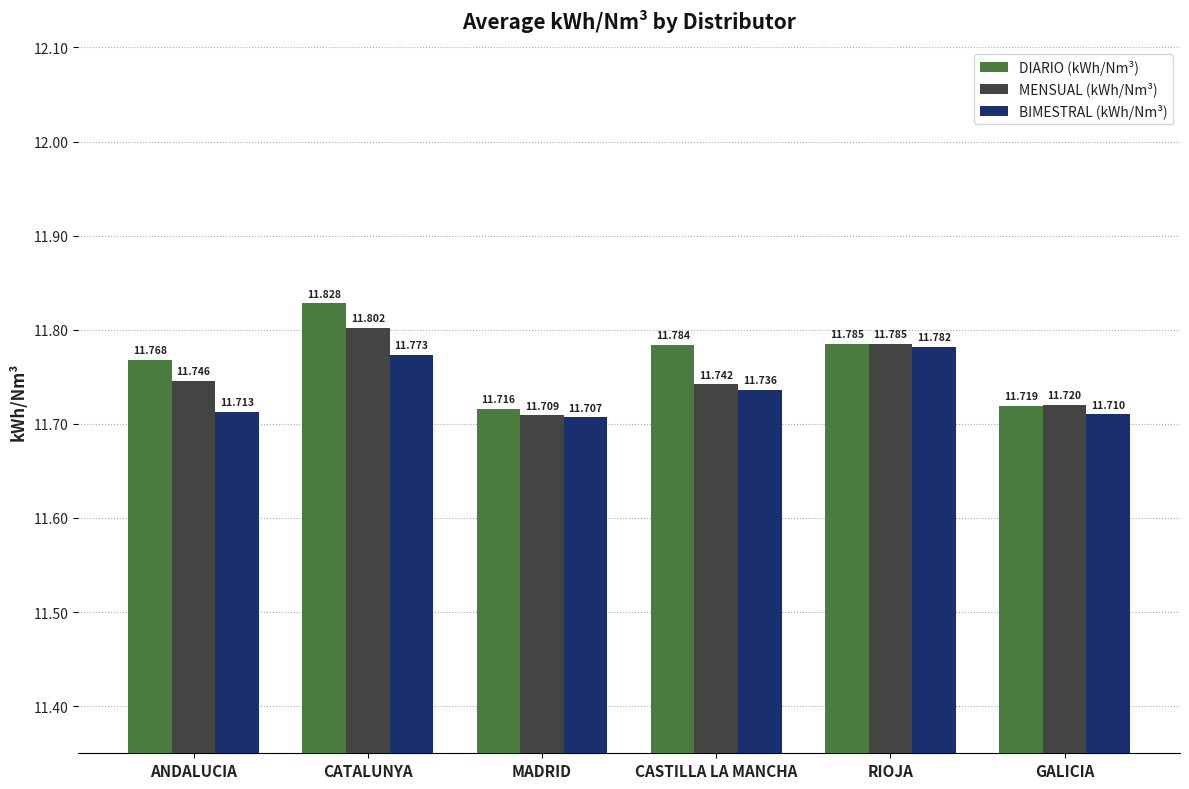

At how many categories does at least one series exceed 11?

6